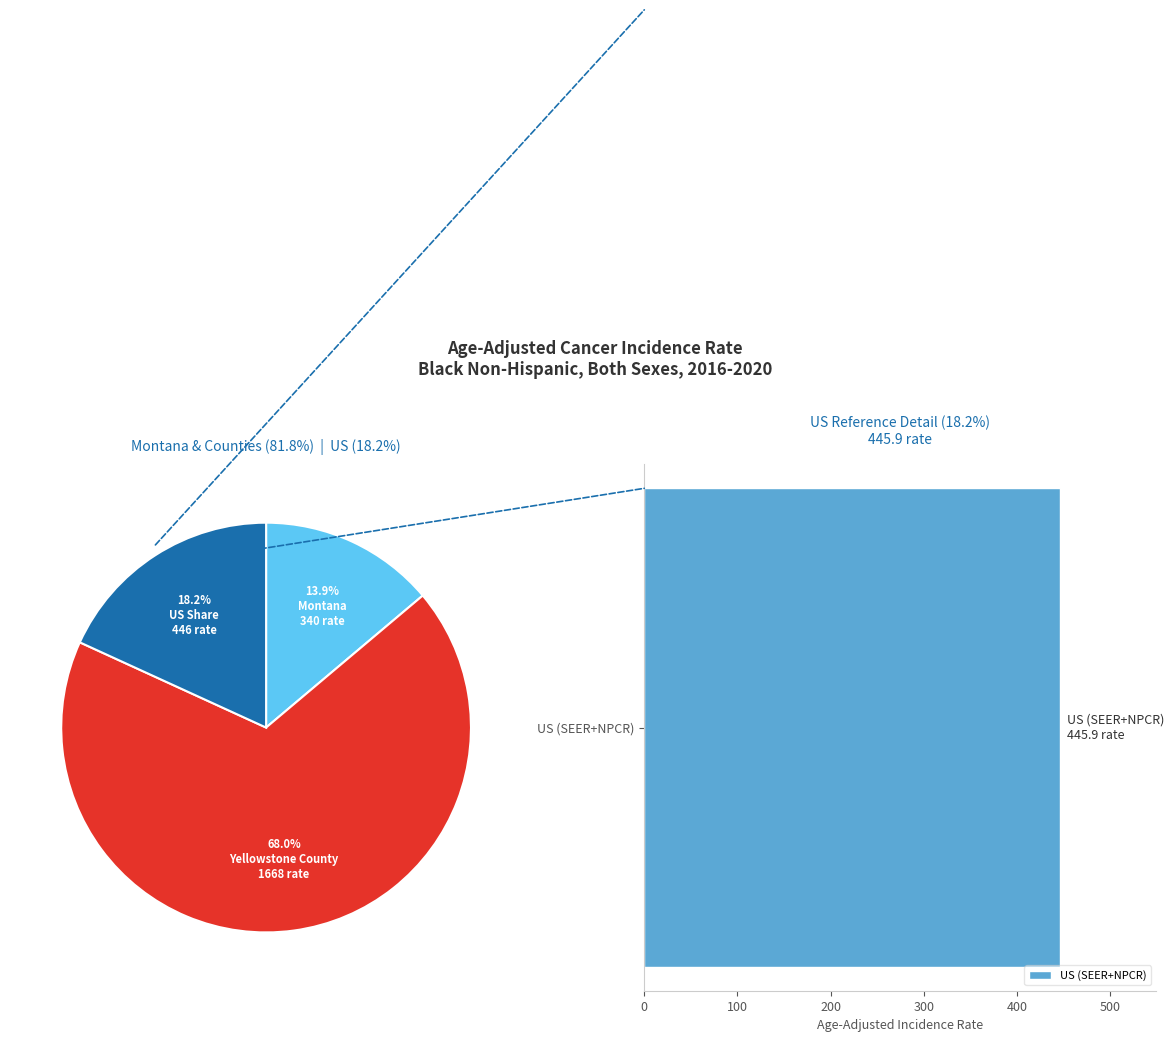

What percentage is the Montana slice, to the nearest percent?

14%